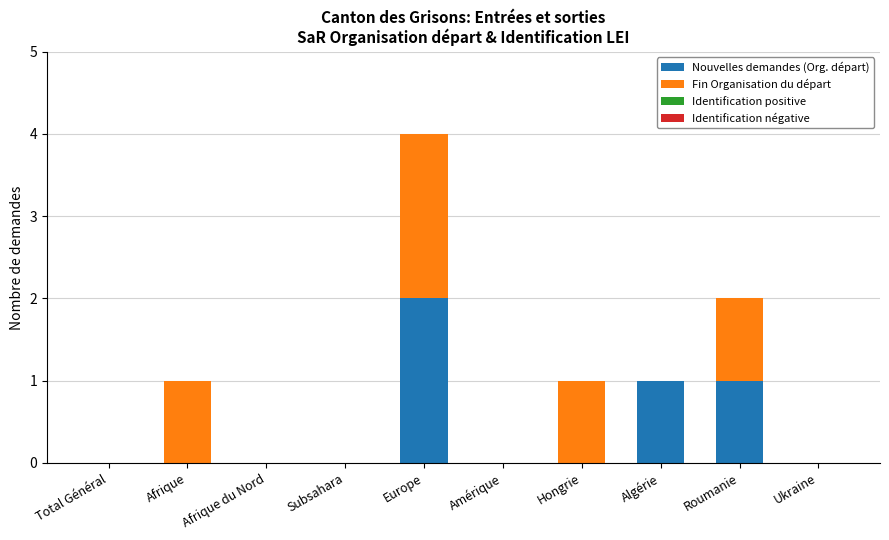

What is the total value across all series at Europe?

4